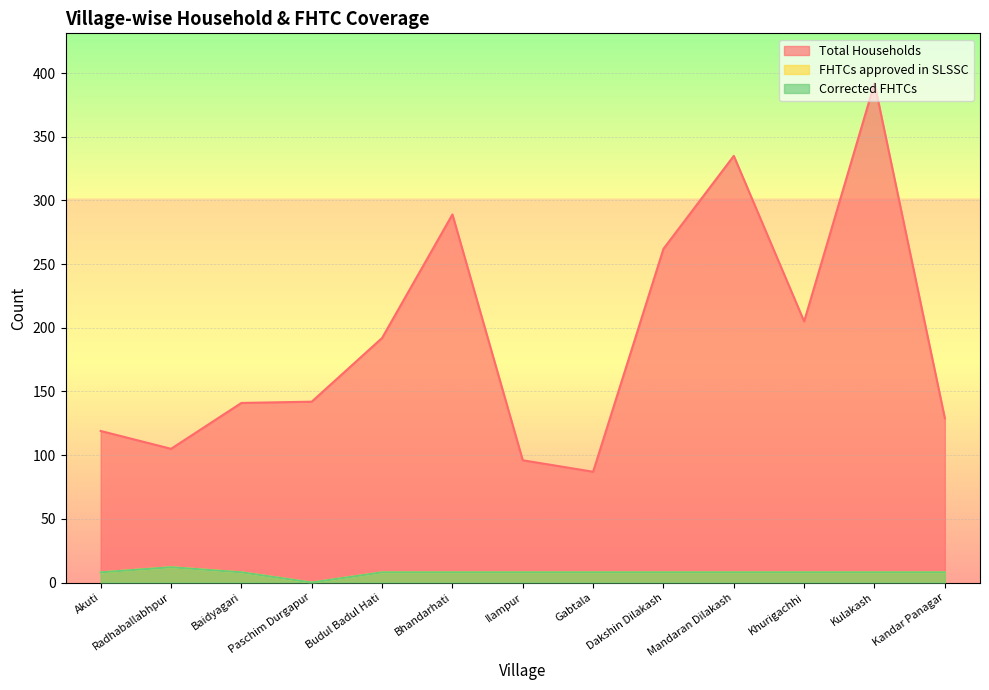

What are all the series names shown in the legend?

Total Households, FHTCs approved in SLSSC, Corrected FHTCs